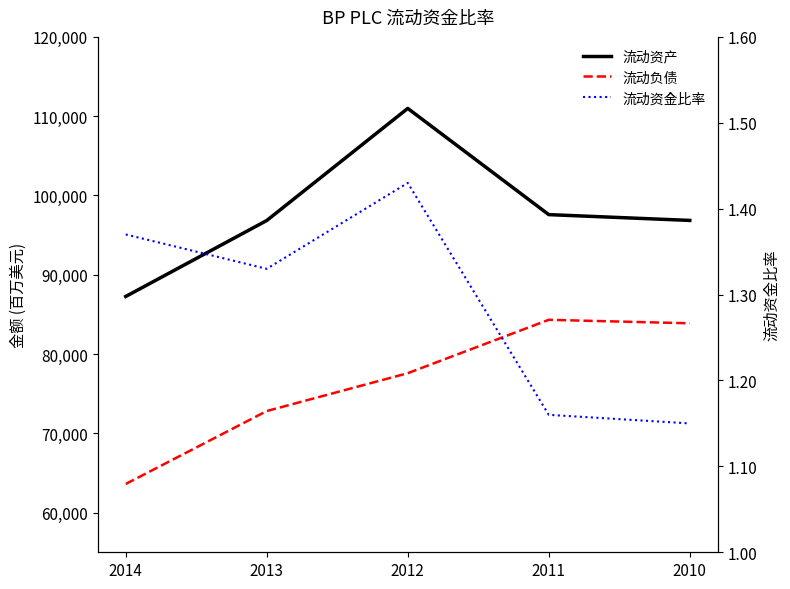

What is the sum of the 流动资产 values at 2011 and 2014?

184846.0